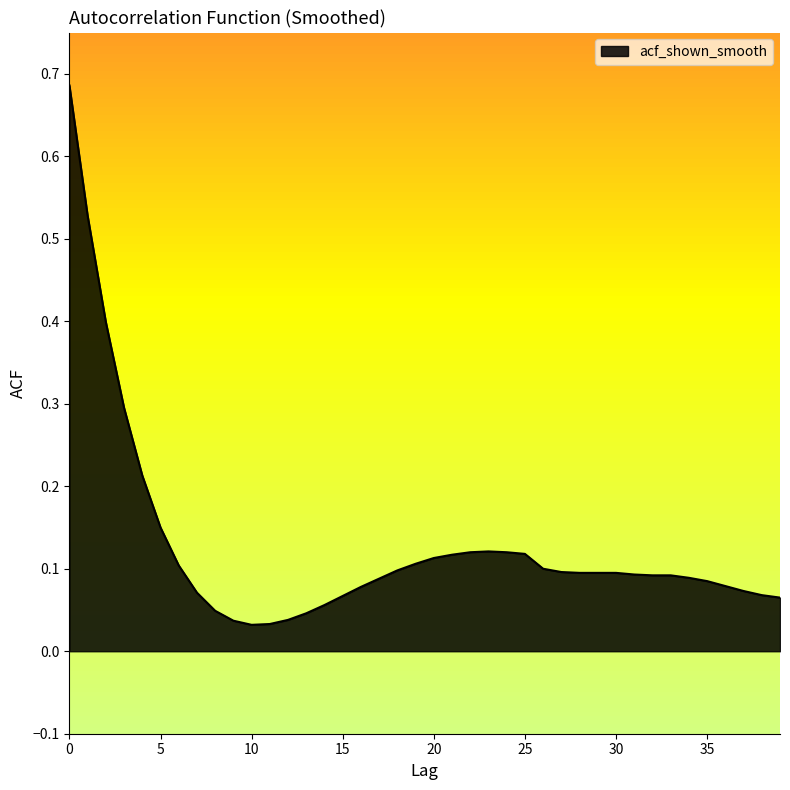

At which category does the chart reach its minimum across all series?

10